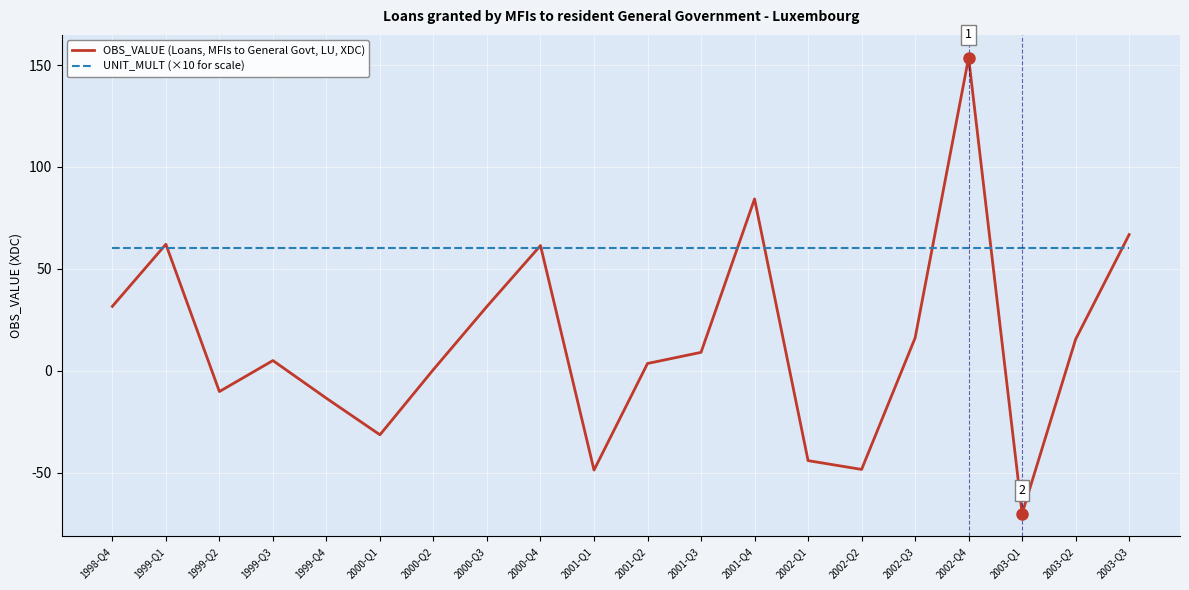

Which category has the lowest value across all series?

2003-Q1